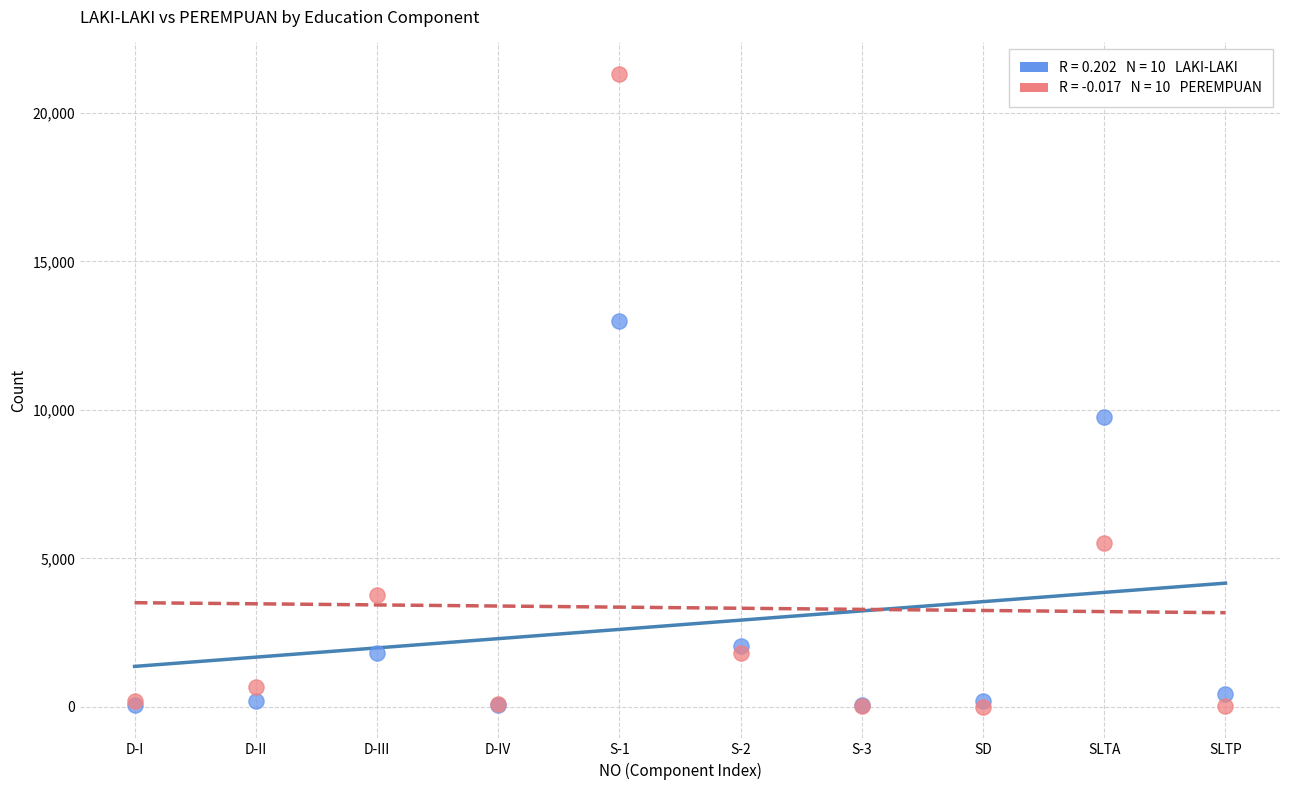

Across all series, what Y value is closest to 10655?

9775